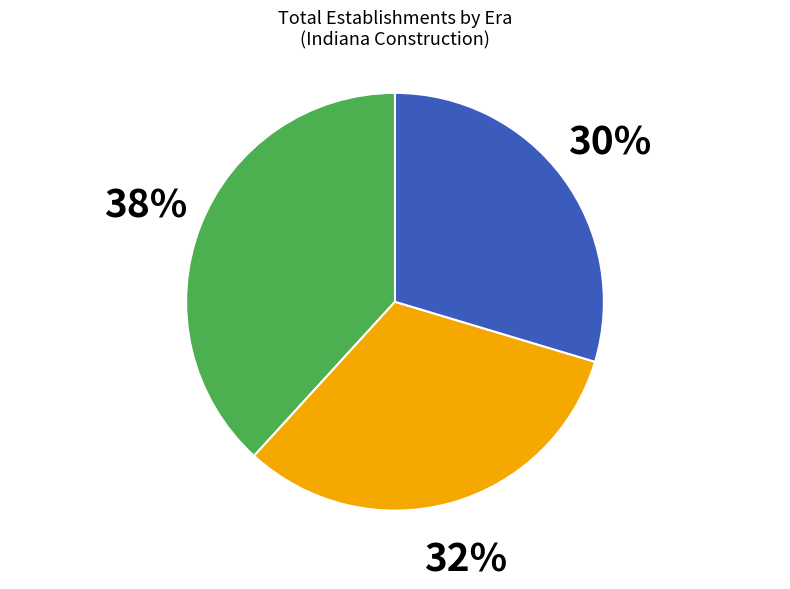

Is there a majority slice in this chart?

No